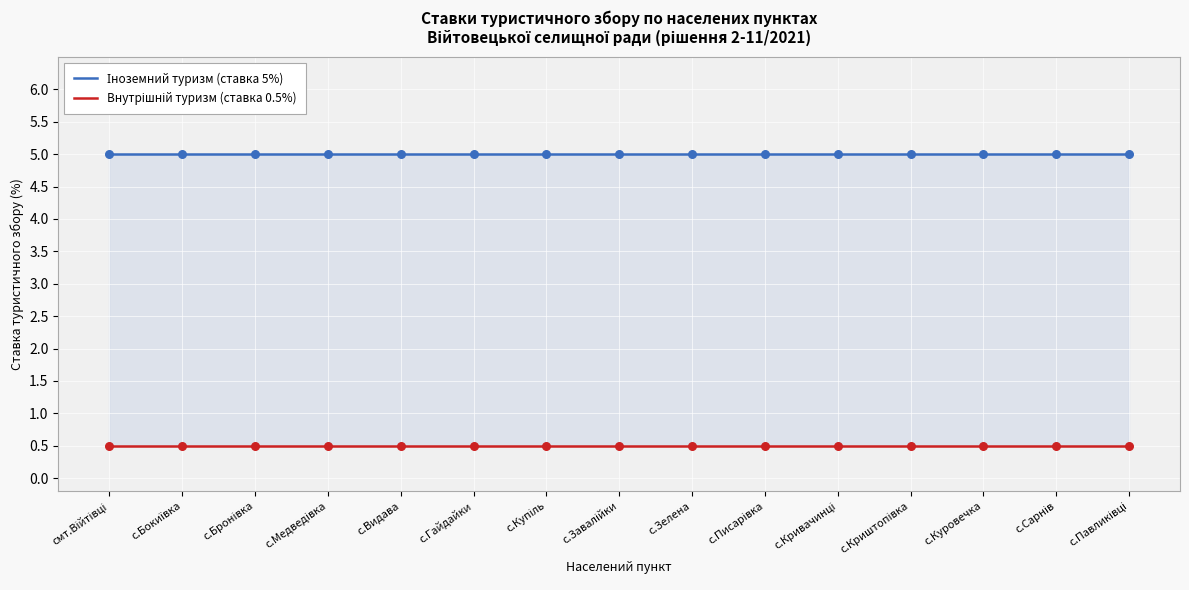

Which series contains the highest Y value?

Іноземний туризм (ставка 5%)